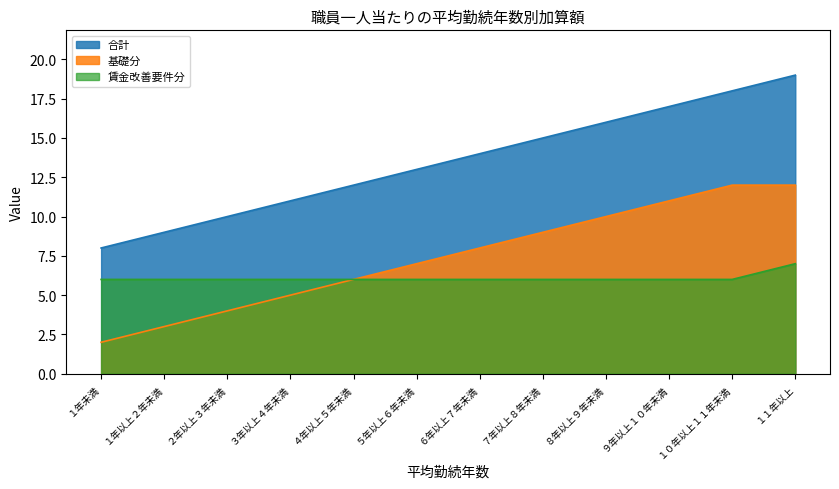

Rank the series by their maximum value, from lowest to highest.

賃金改善要件分, 基礎分, 合計